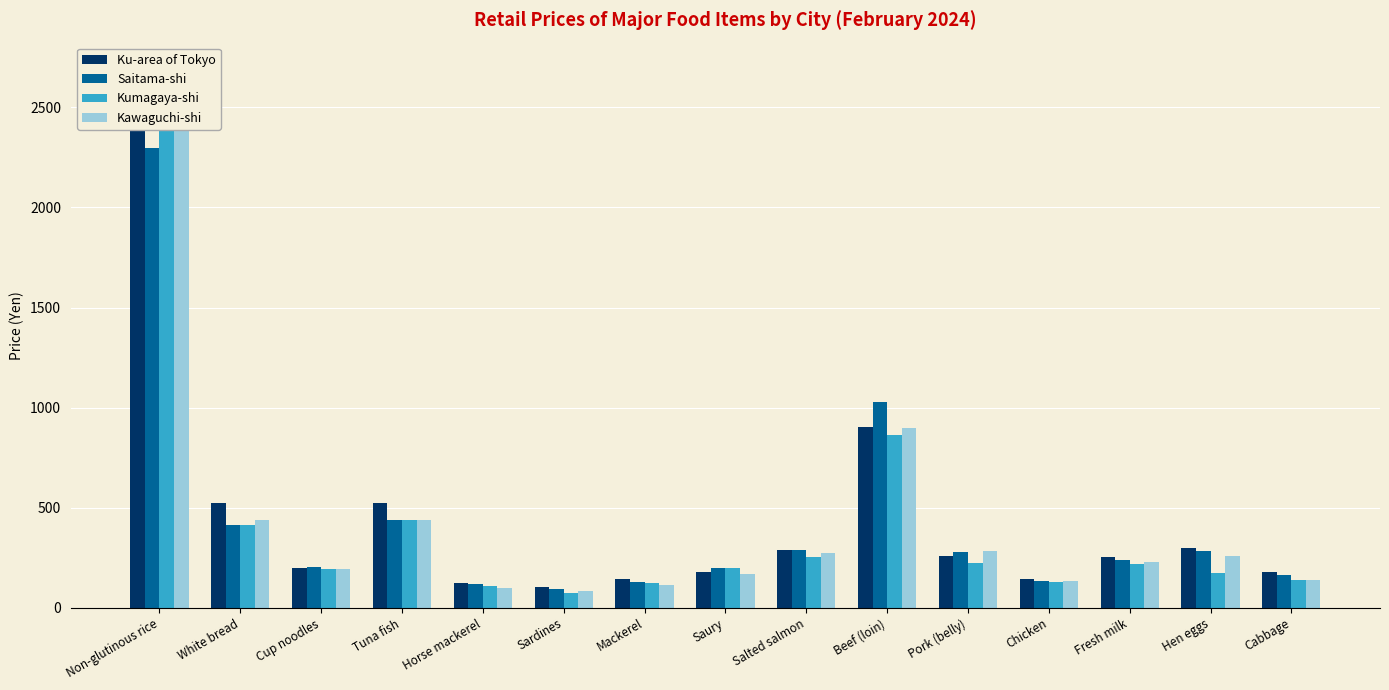

What is the difference between the maximum and minimum values in the Saitama-shi series?

2200